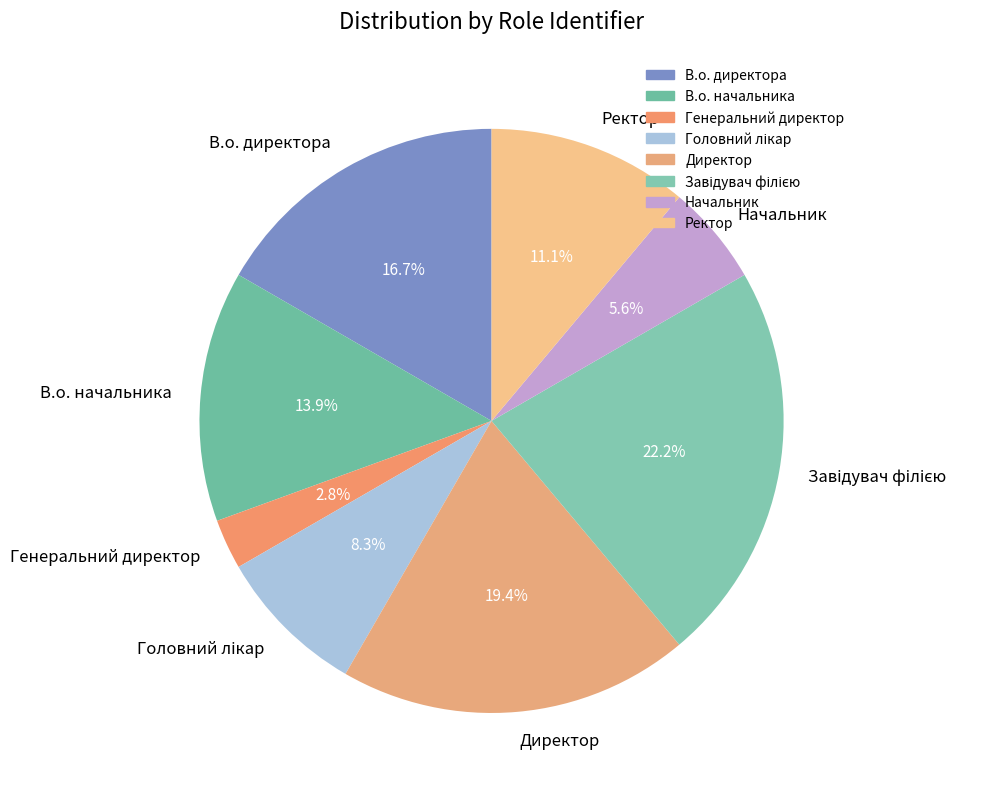

Is there any slice that represents more than half of the pie?

No